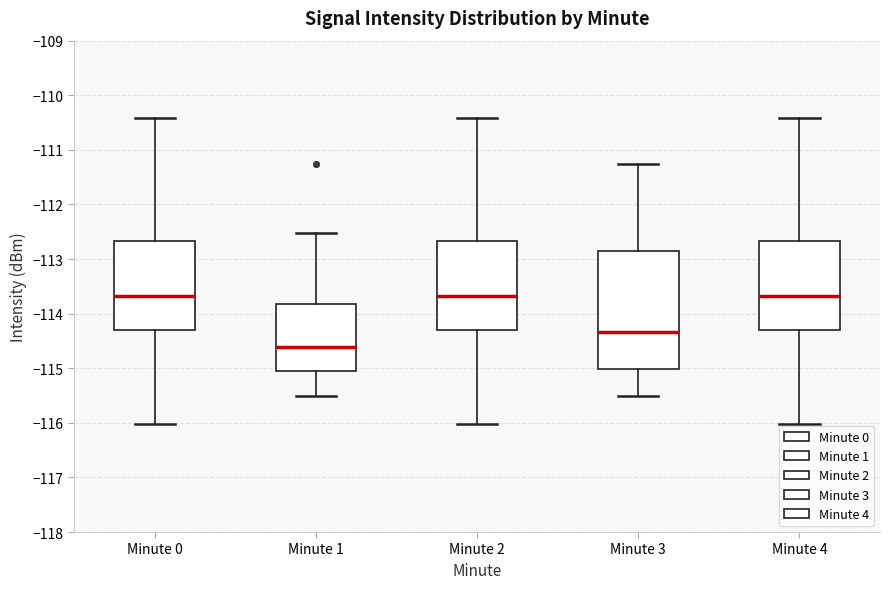

Reading left to right, read every box against the y-axis: the position of its median line, the range the box covers, and the ends of its whiskers. The values are not printed on the chart, so give them approximately, as read against the axis.

Minute 0: median -113.7, box -114.3 to -112.7, whiskers -116.0 to -110.4
Minute 1: median -114.6, box -115.0 to -113.8, whiskers -115.5 to -112.5
Minute 2: median -113.7, box -114.3 to -112.7, whiskers -116.0 to -110.4
Minute 3: median -114.3, box -115.0 to -112.9, whiskers -115.5 to -111.3
Minute 4: median -113.7, box -114.3 to -112.7, whiskers -116.0 to -110.4